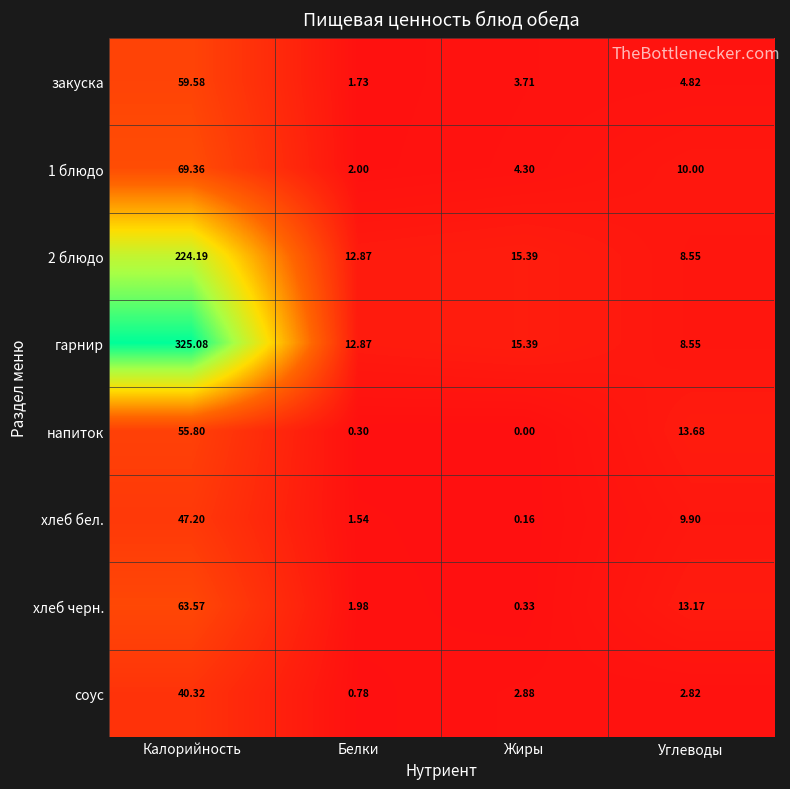

Between Белки and Углеводы, which series saw the biggest shift?

напиток